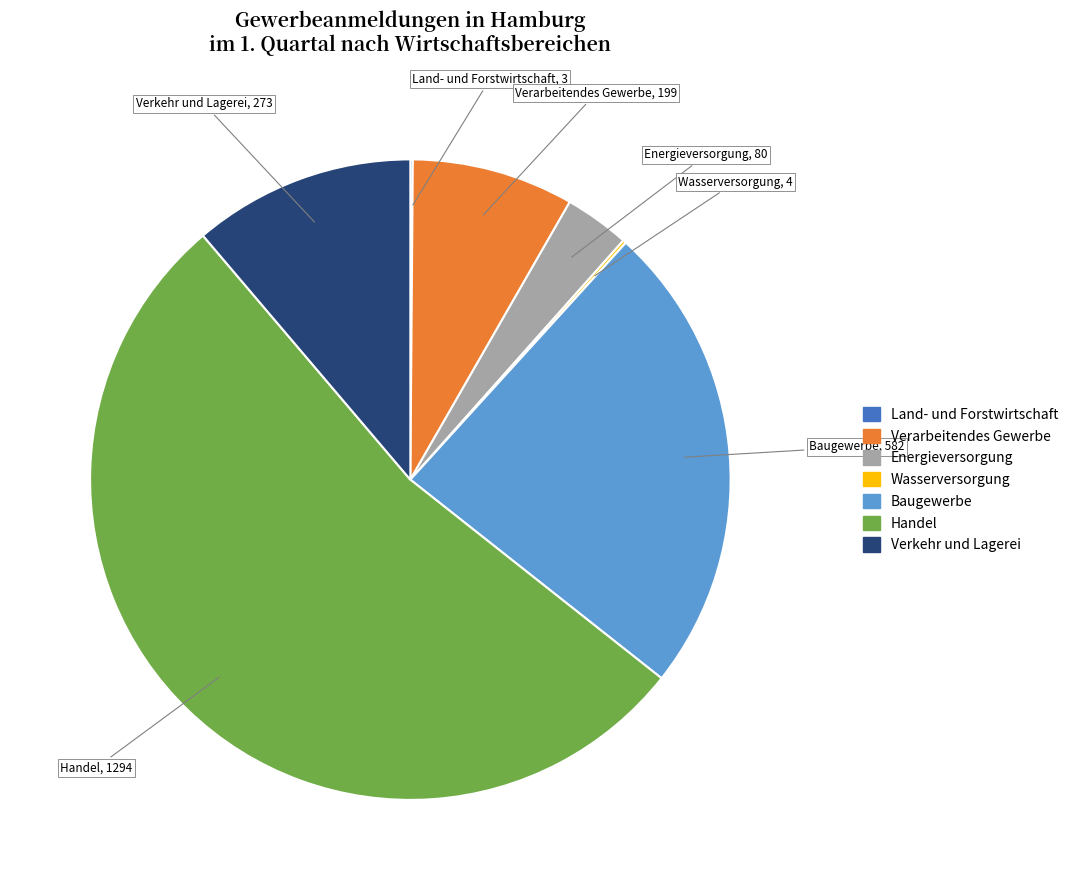

Which category has the biggest portion of the pie?

Handel